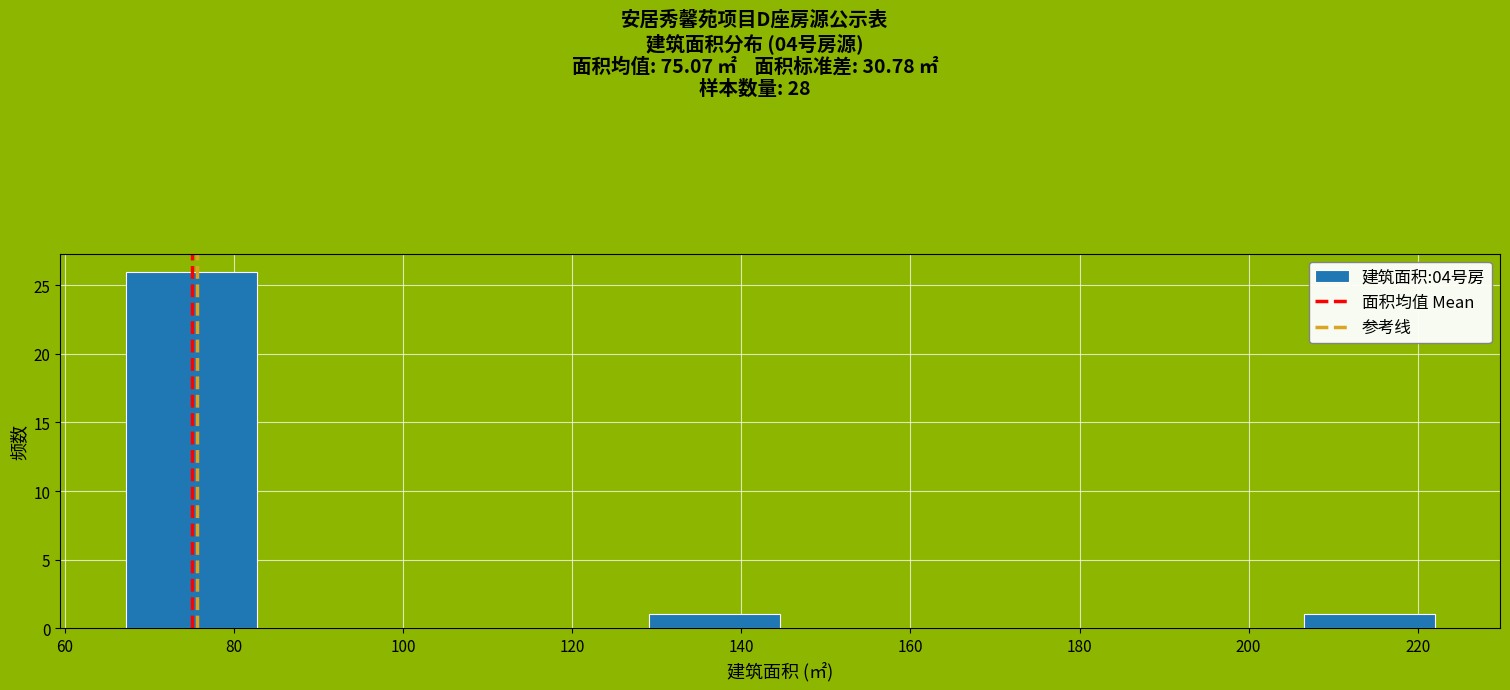

Over which range of the x-axis is the bar tallest?

68 to 82